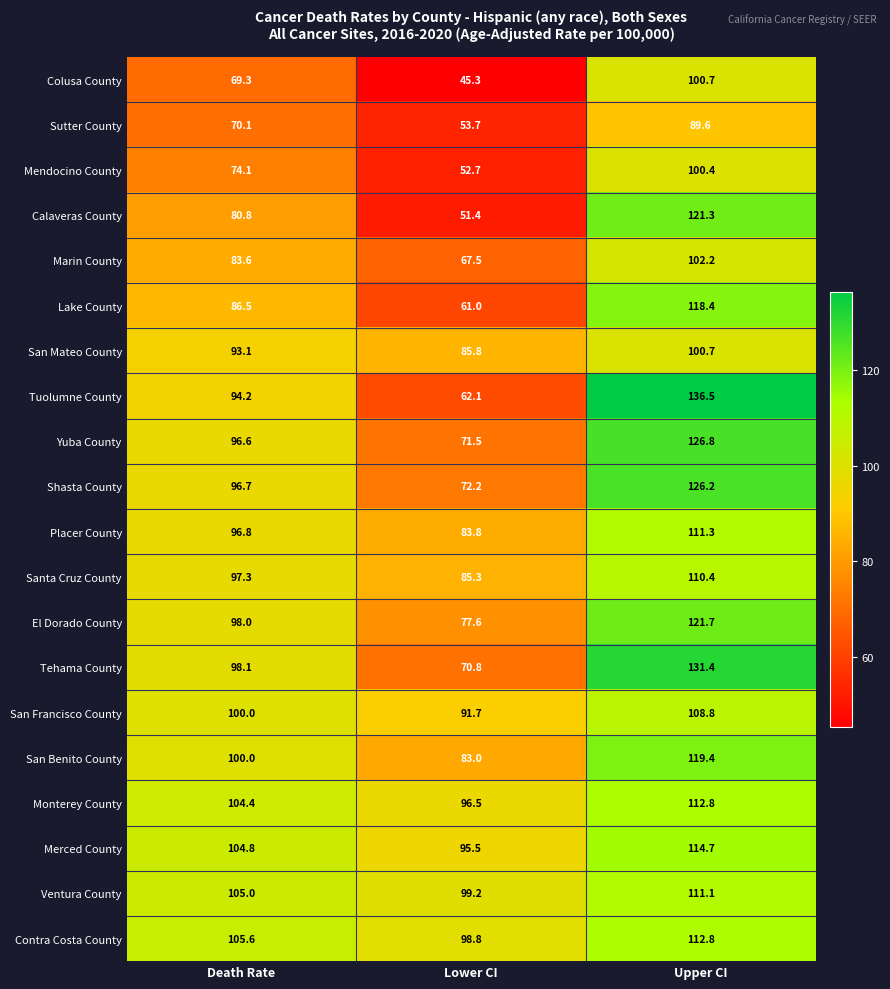

At which category does the chart reach its peak across all series?

Upper CI